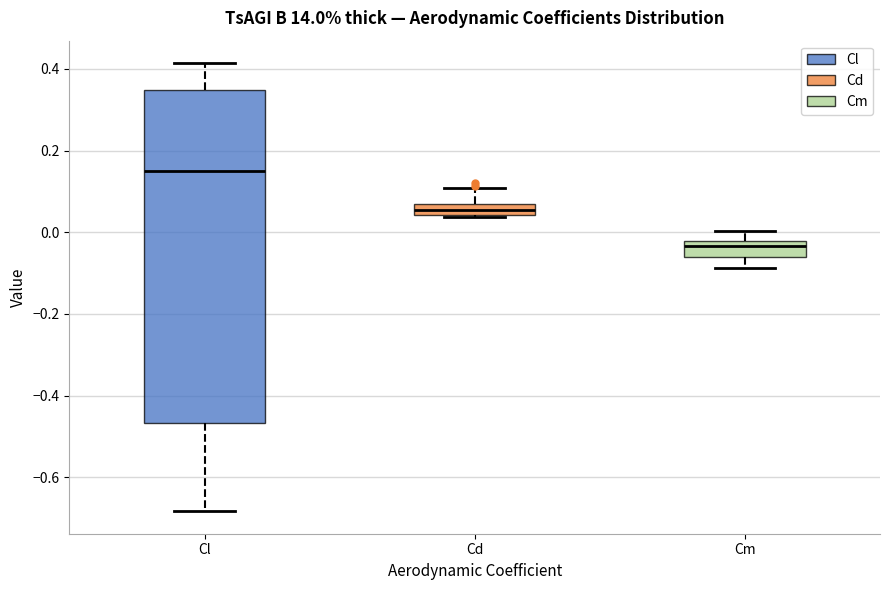

Where is the upper edge of the box for Cl on the y-axis? The values are not printed on the chart, so give them approximately, as read against the axis.

0.34